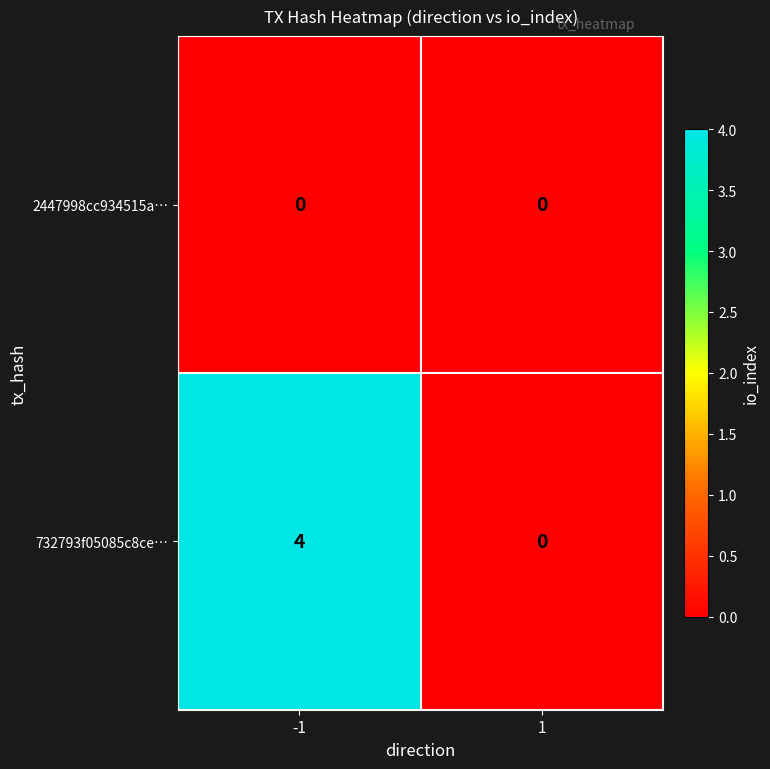

What is the sum of the 732793f05085c8ce… values at -1 and 1?

4